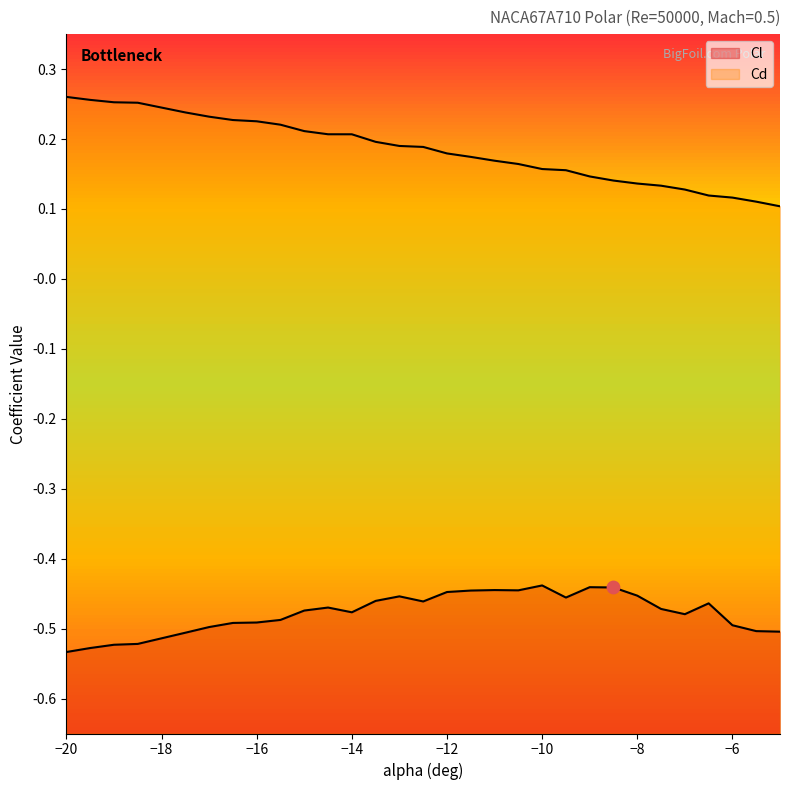

At how many categories does at least one series exceed 0?

30